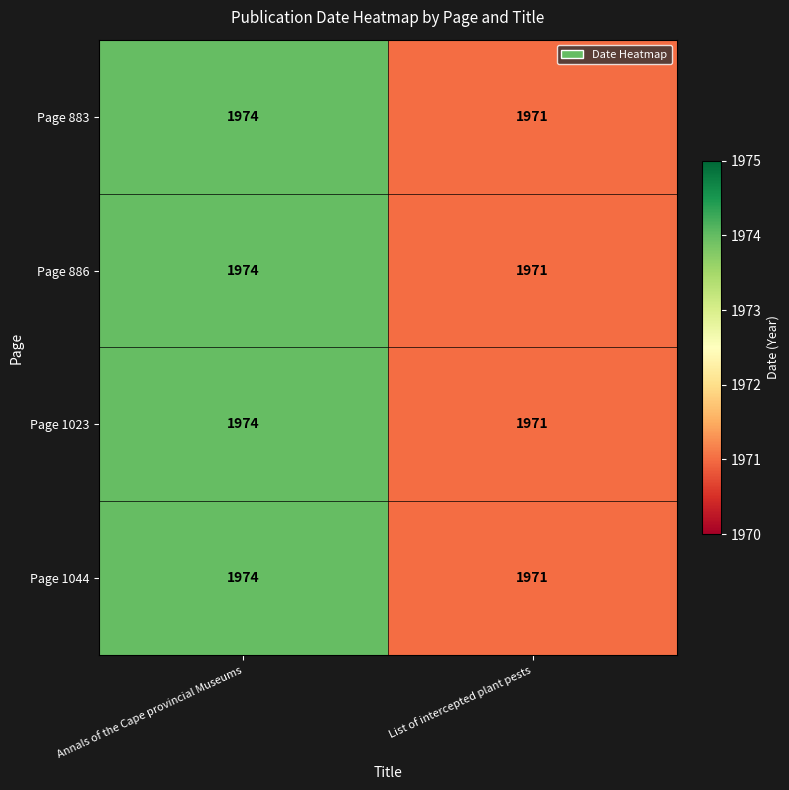

Reading right to left, extract all data points from this chart.

Page 883: List of intercepted plant pests=1971	Annals of the Cape provincial Museums=1974
Page 886: List of intercepted plant pests=1971	Annals of the Cape provincial Museums=1974
Page 1023: List of intercepted plant pests=1971	Annals of the Cape provincial Museums=1974
Page 1044: List of intercepted plant pests=1971	Annals of the Cape provincial Museums=1974